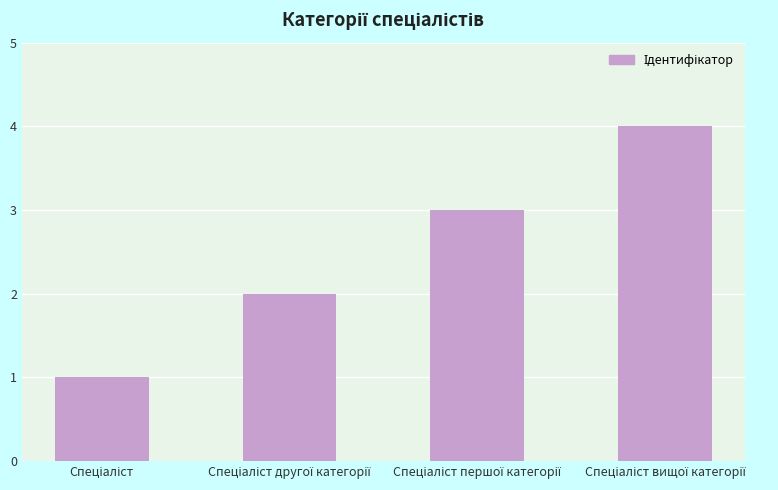

What is the maximum value shown in the chart?

4